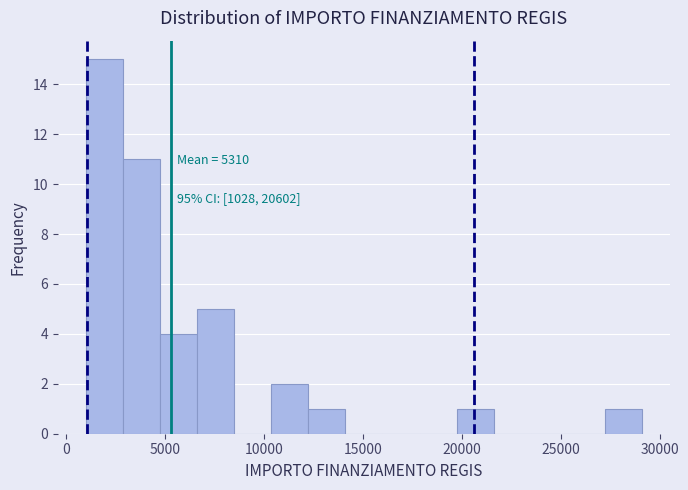

Read against the x-axis, roughly where is the centre of the tallest bar?

2000